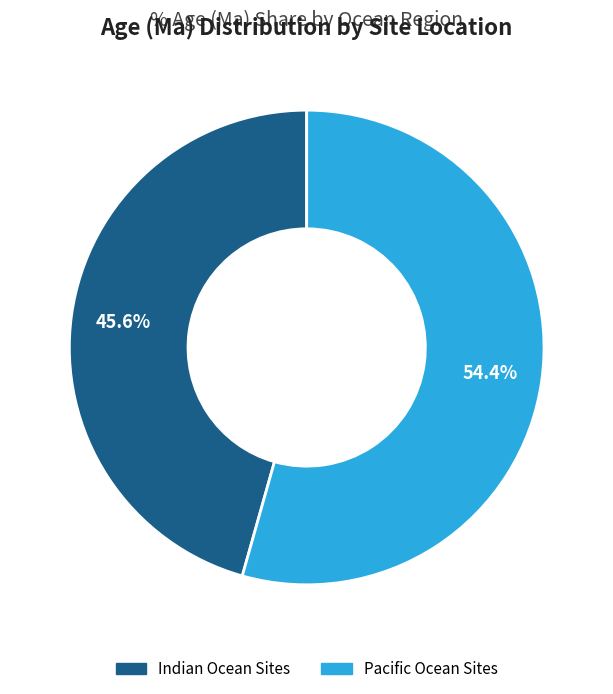

Does any single category account for the majority?

Yes